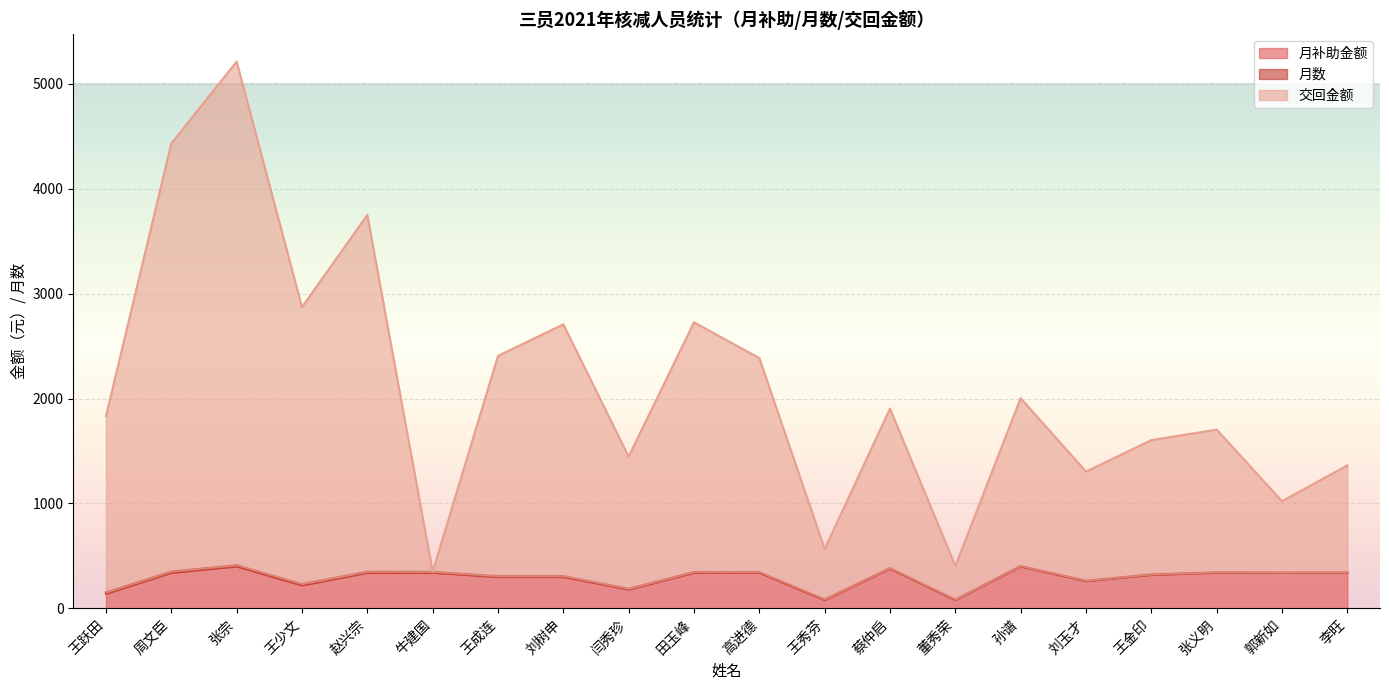

What is the label of the 7th point from the right?

董秀荣